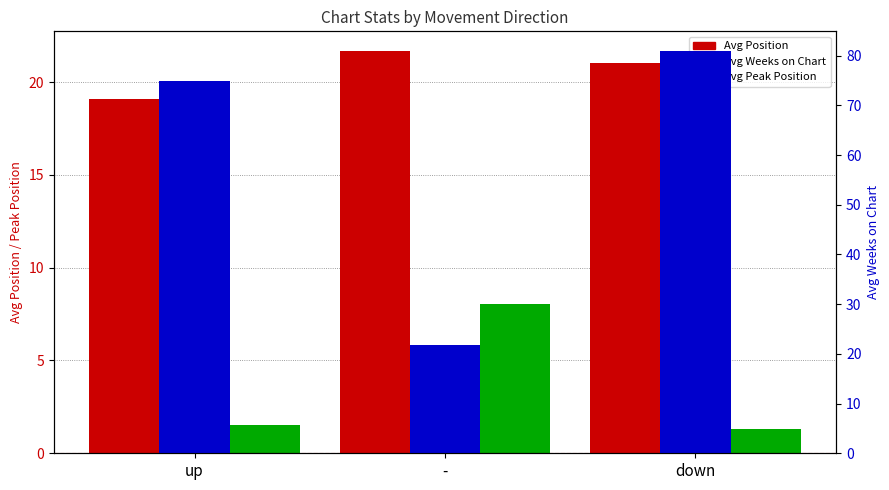

The value of Avg Weeks on Chart at up is 117.0. True or false?

False